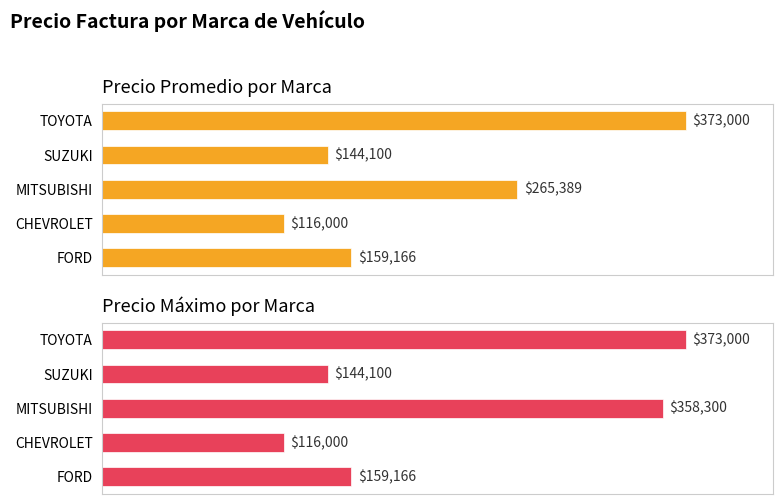

What is the value of the Precio Promedio bar at the 2nd from the left?

116000.0